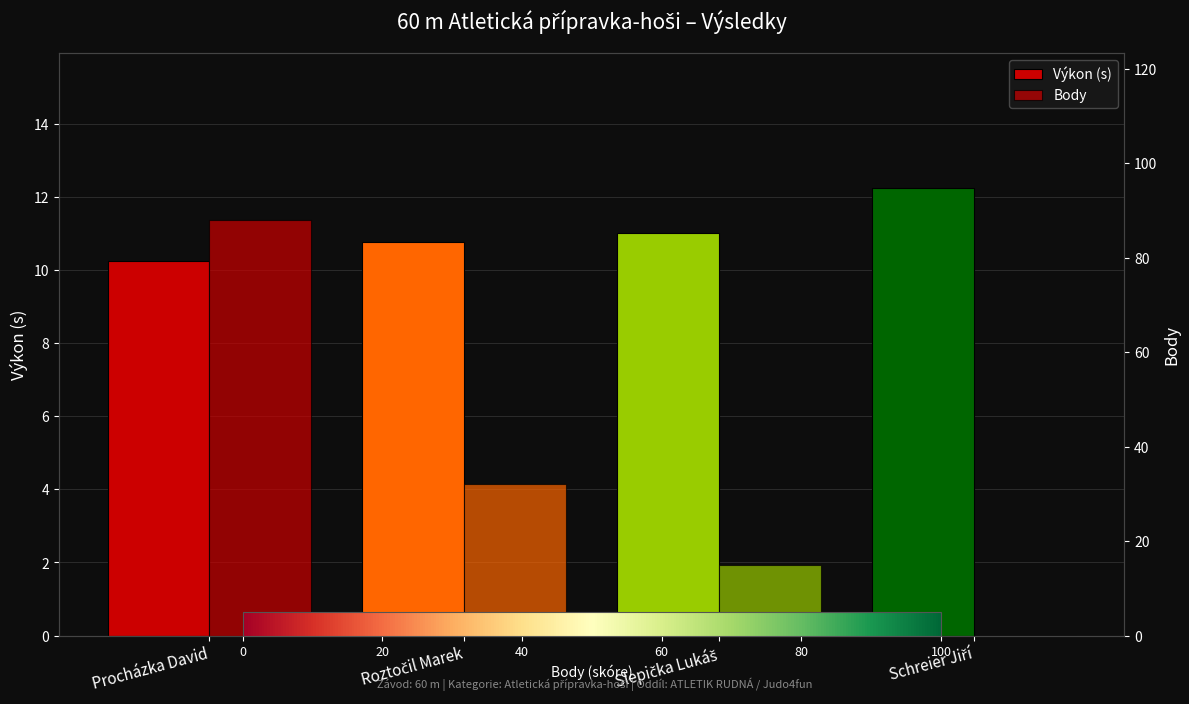

What position from the right is Slepička Lukáš?

2